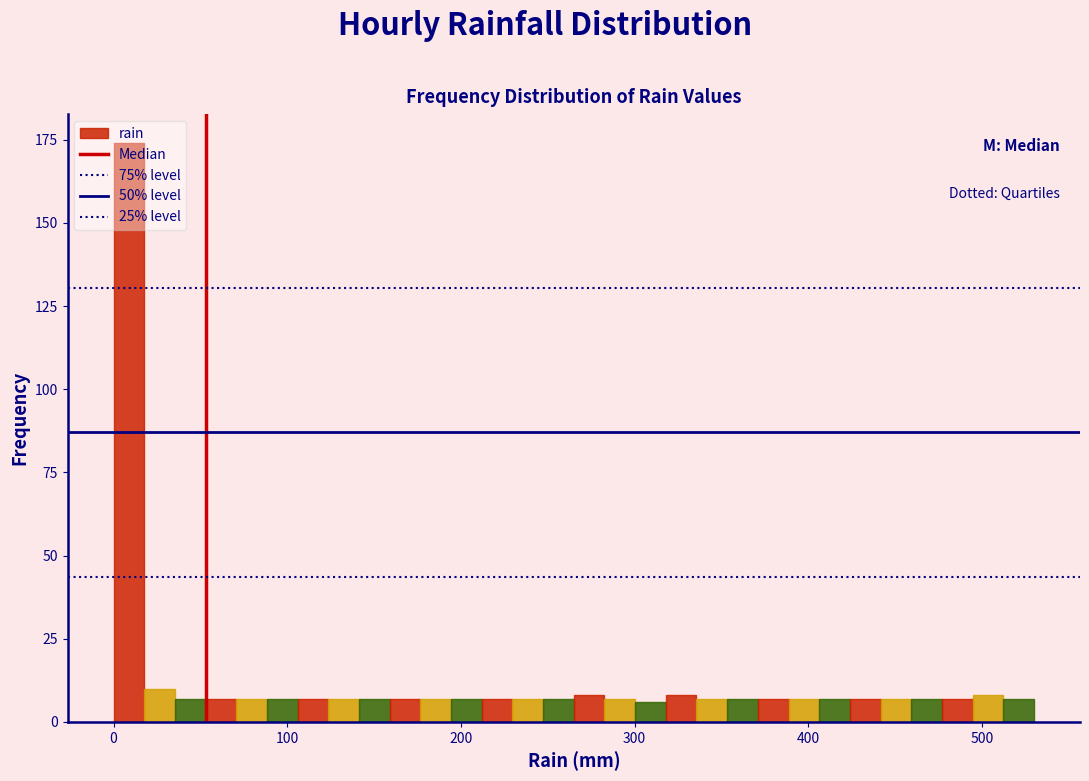

Around what value on the x-axis is the tallest bar? Give the approximate position of its centre, as read against the axis.

10